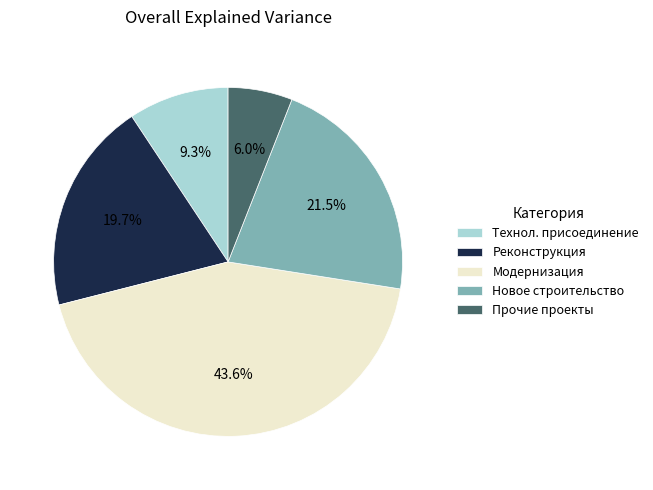

What percentage do Новое строительство and Реконструкция together represent?

41.2%